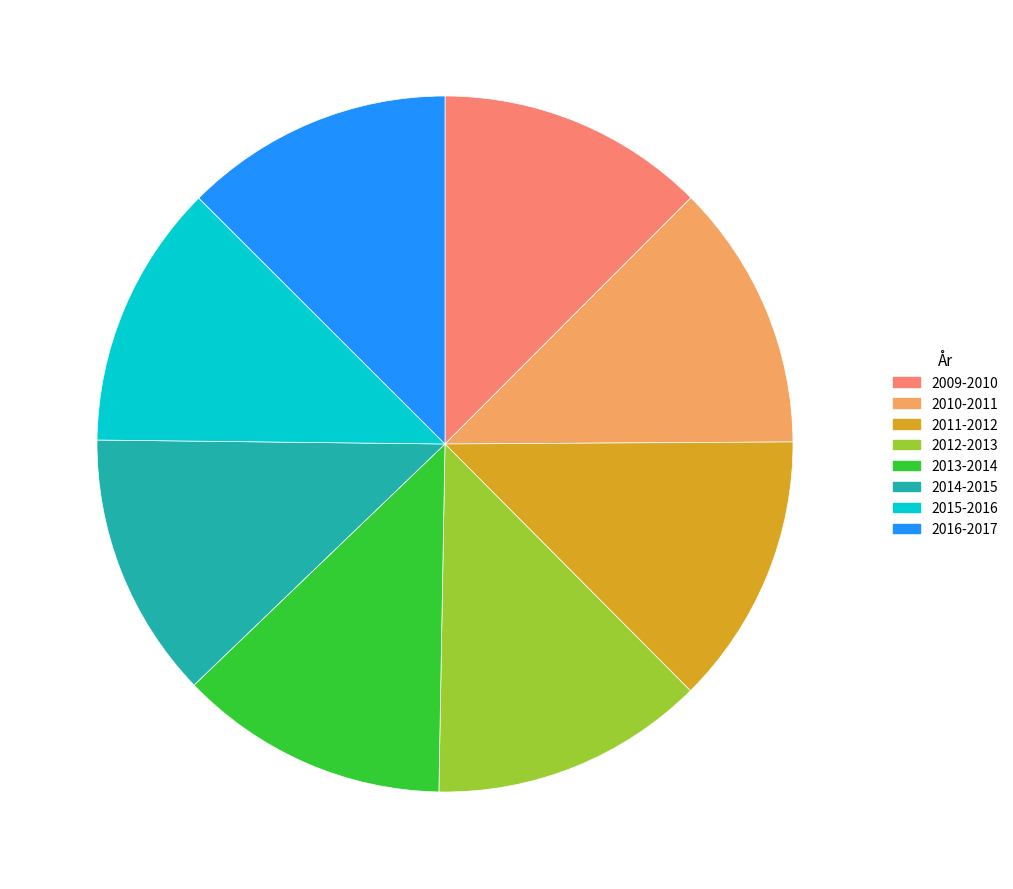

The 2016-2017 slice represents 13% of the pie. True or false?

True